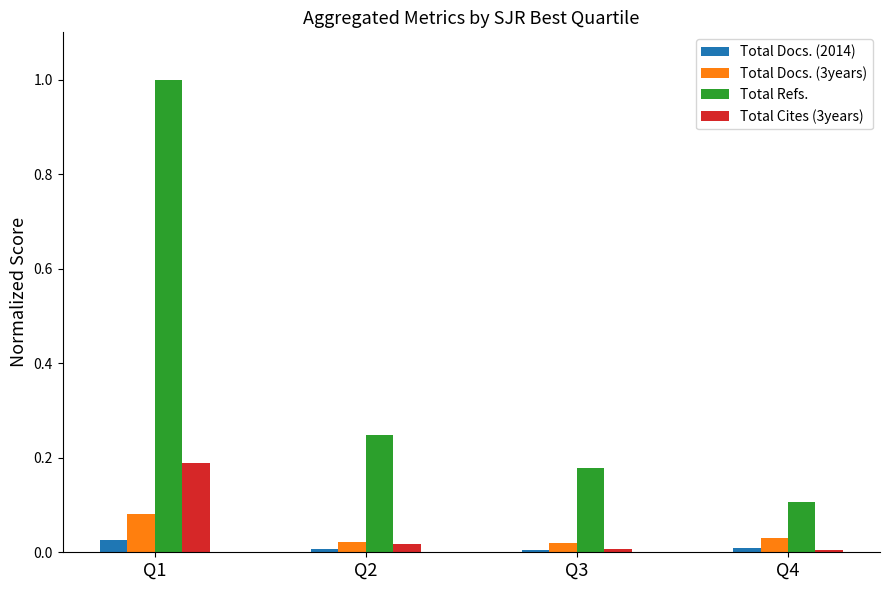

At how many categories does at least one series exceed 0?

4